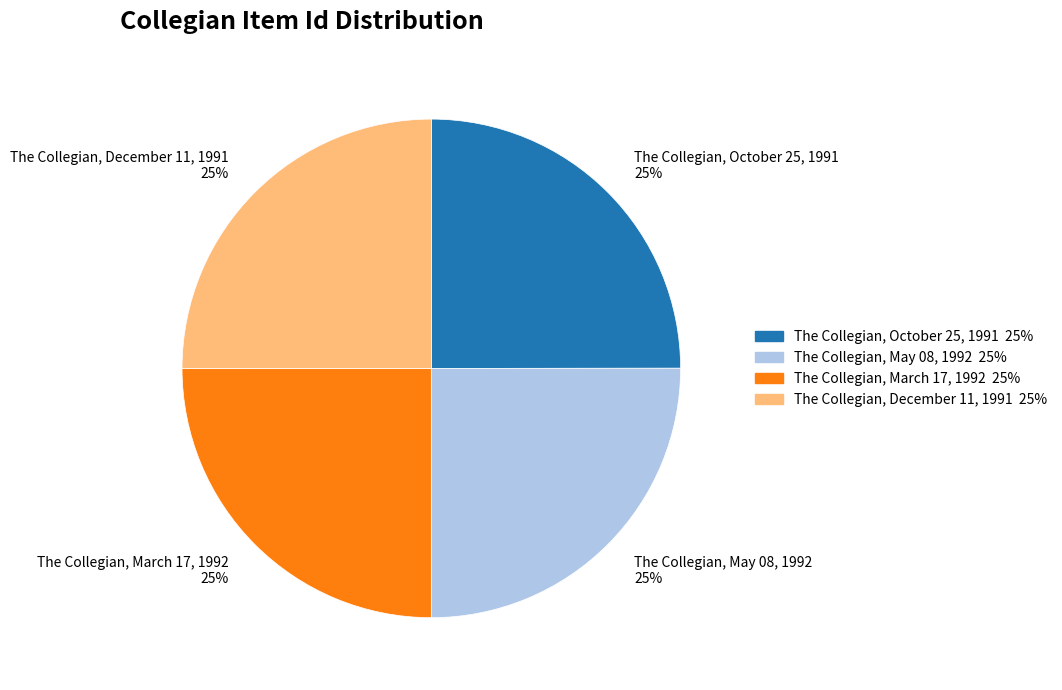

To the nearest percent, what percentage of the pie is The Collegian, March 17, 1992?

25%